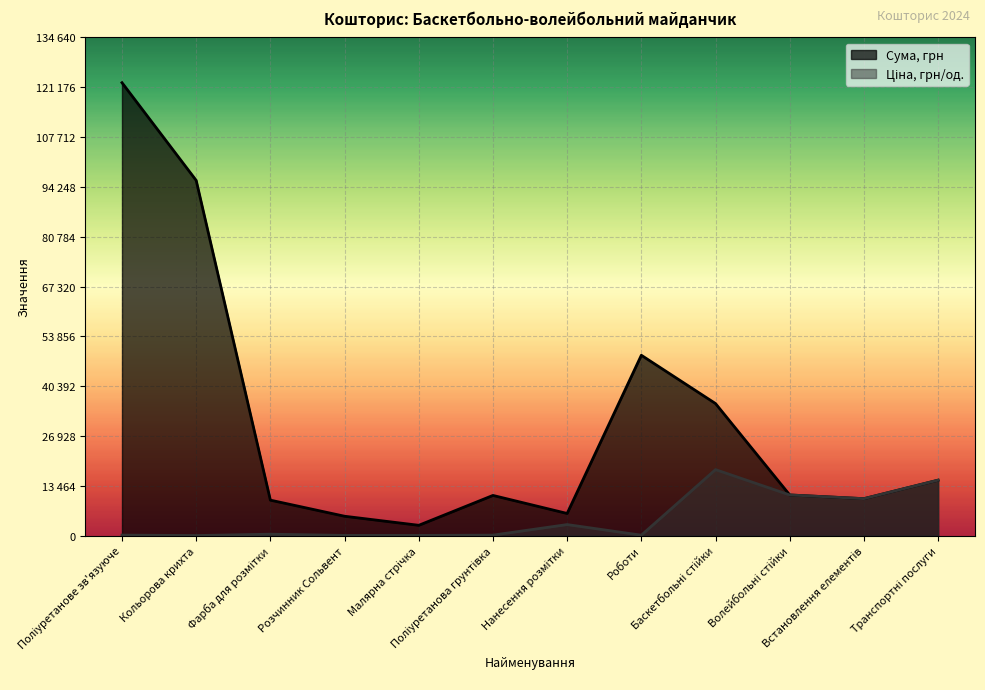

What is the total value across all series at Транспортні послуги?

30000